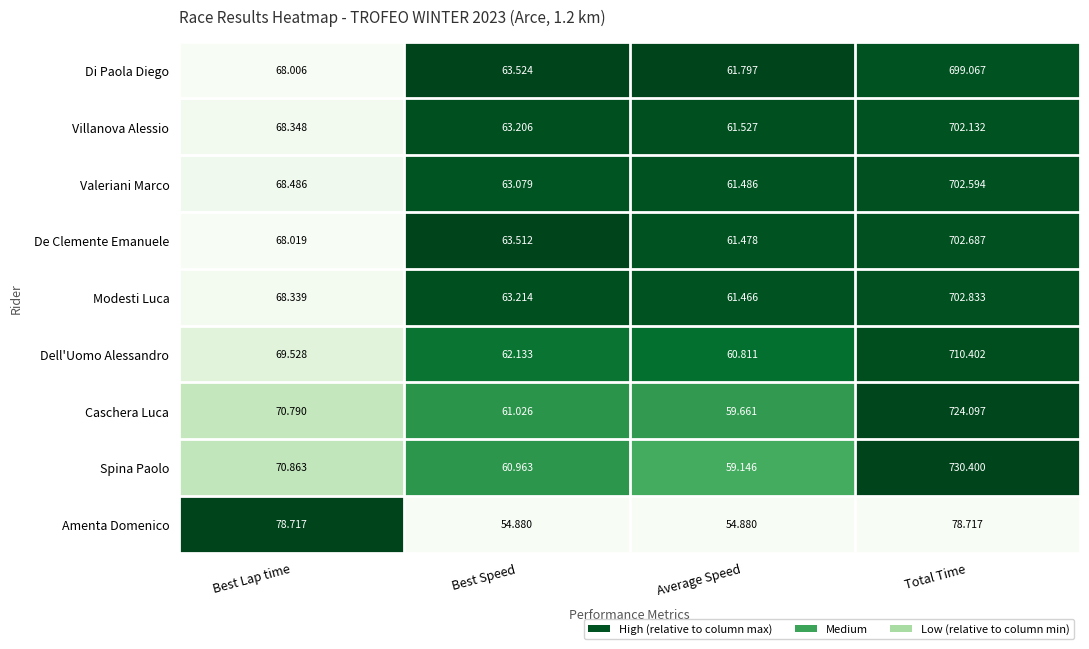

Which category has the highest value in the Modesti Luca series?

Total Time